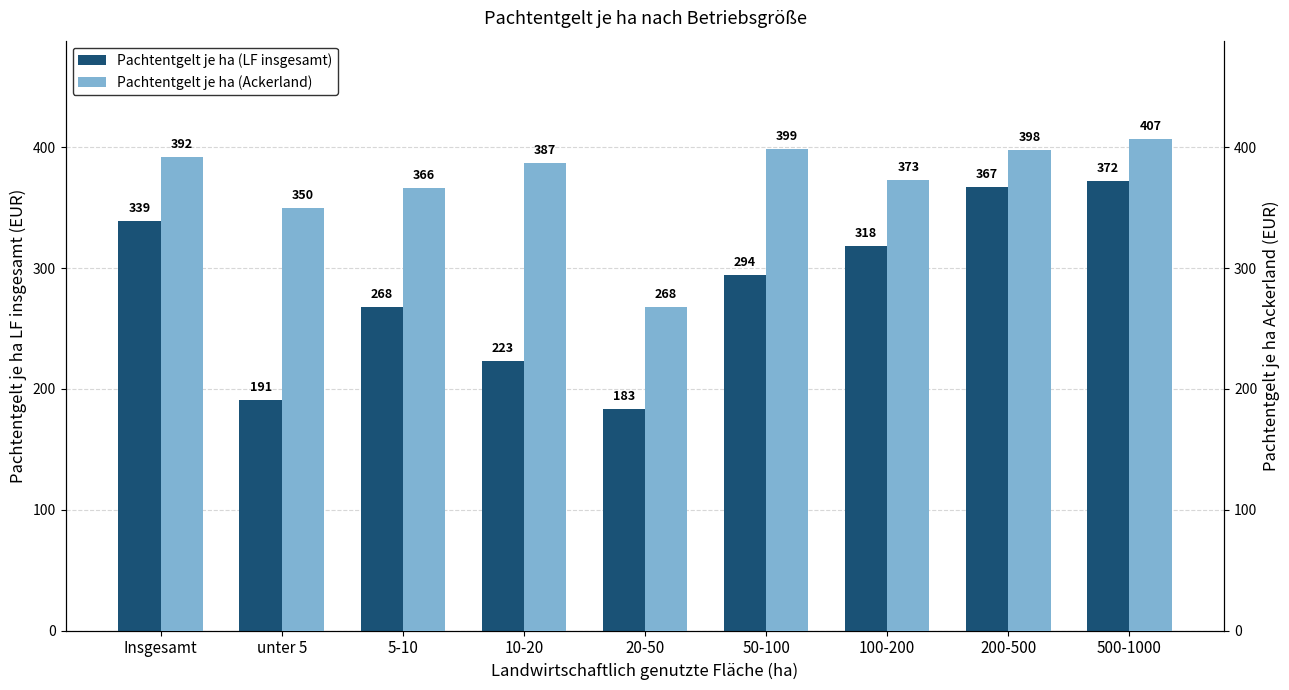

The value of Pachtentgelt je ha (LF insgesamt) at 50-100 is 517. True or false?

False